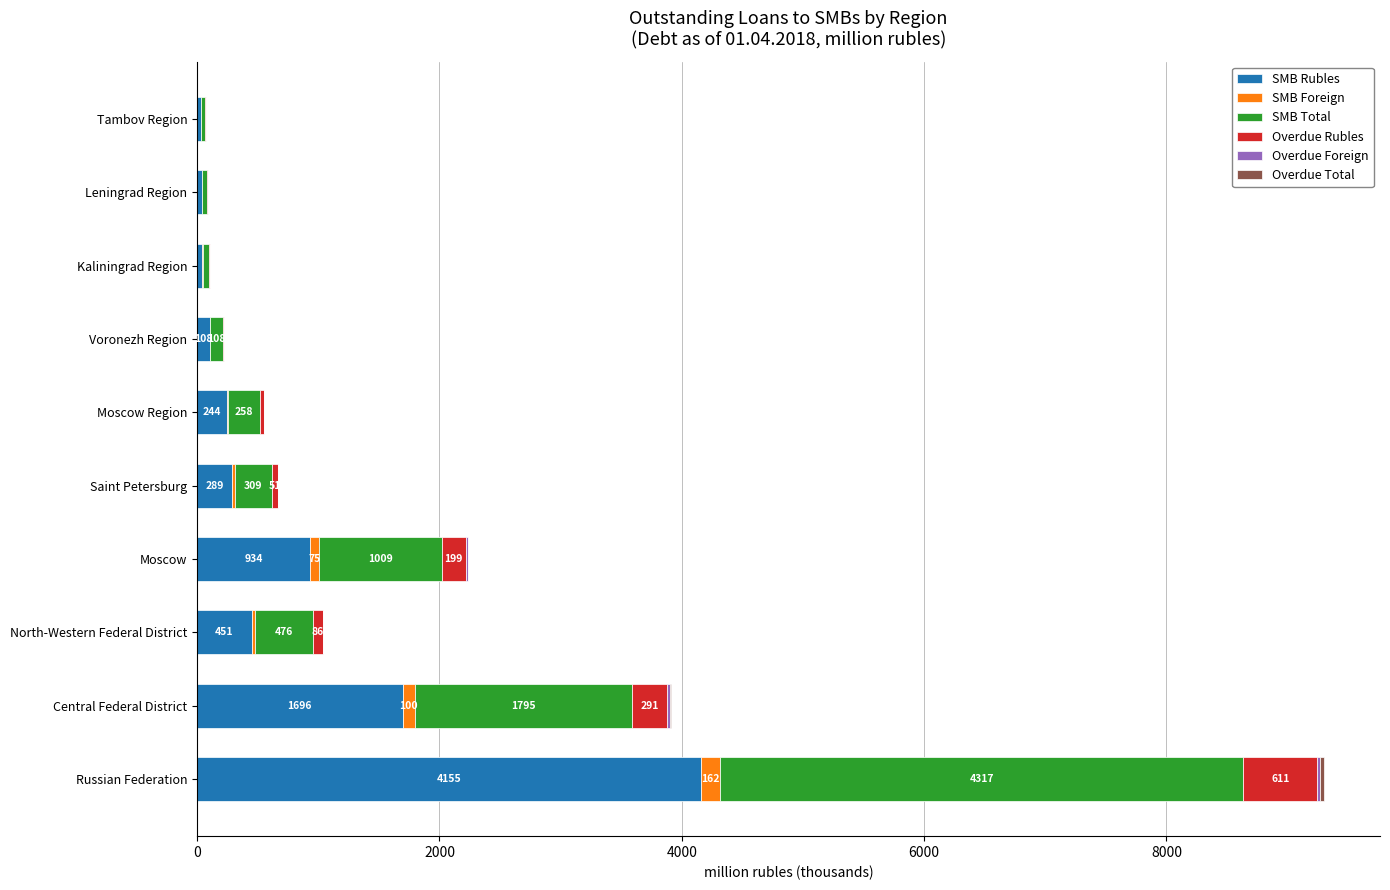

What is the highest value of the SMB Rubles series?

4155.0